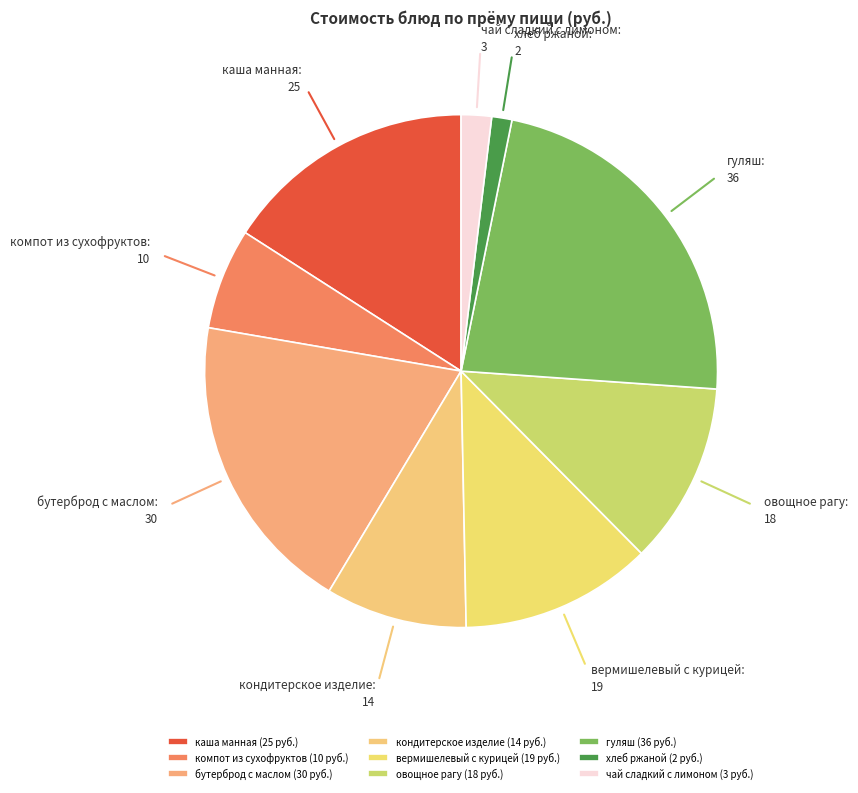

Which category has the biggest portion of the pie?

гуляш